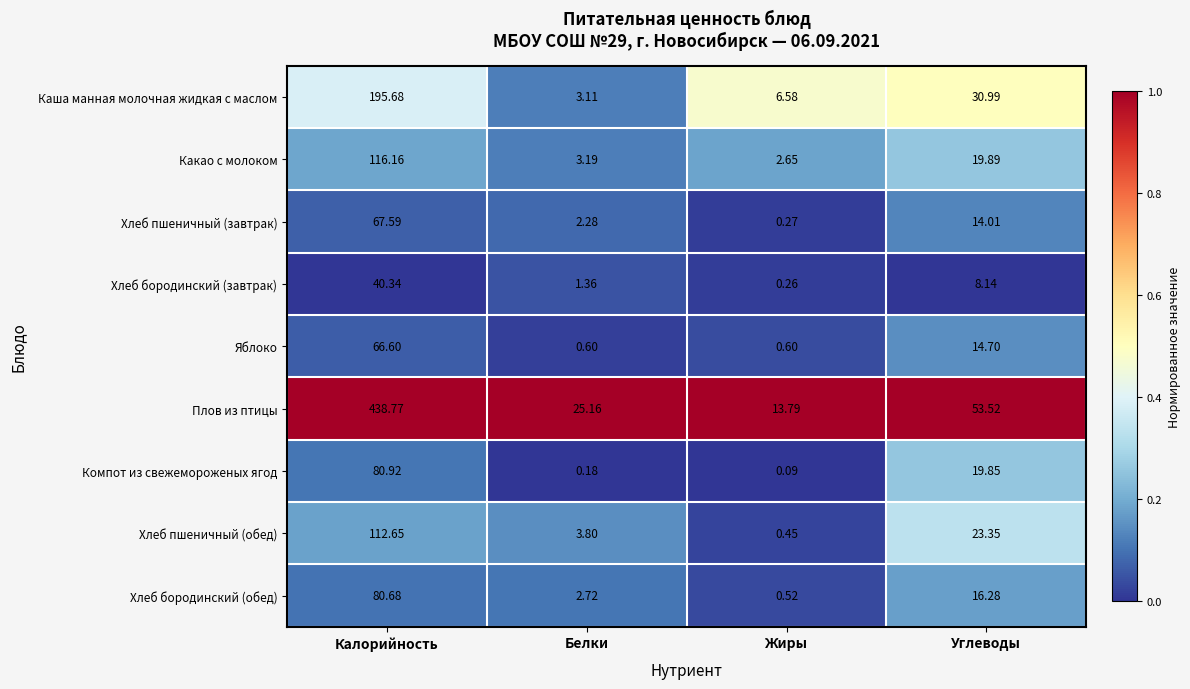

At which label does Компот из свежемороженых ягод first exceed 19?

Калорийность